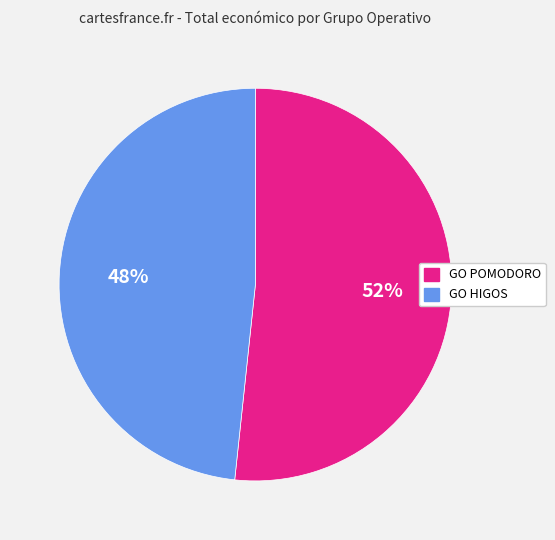

Is the sum of GO HIGOS and GO POMODORO greater than half?

Yes